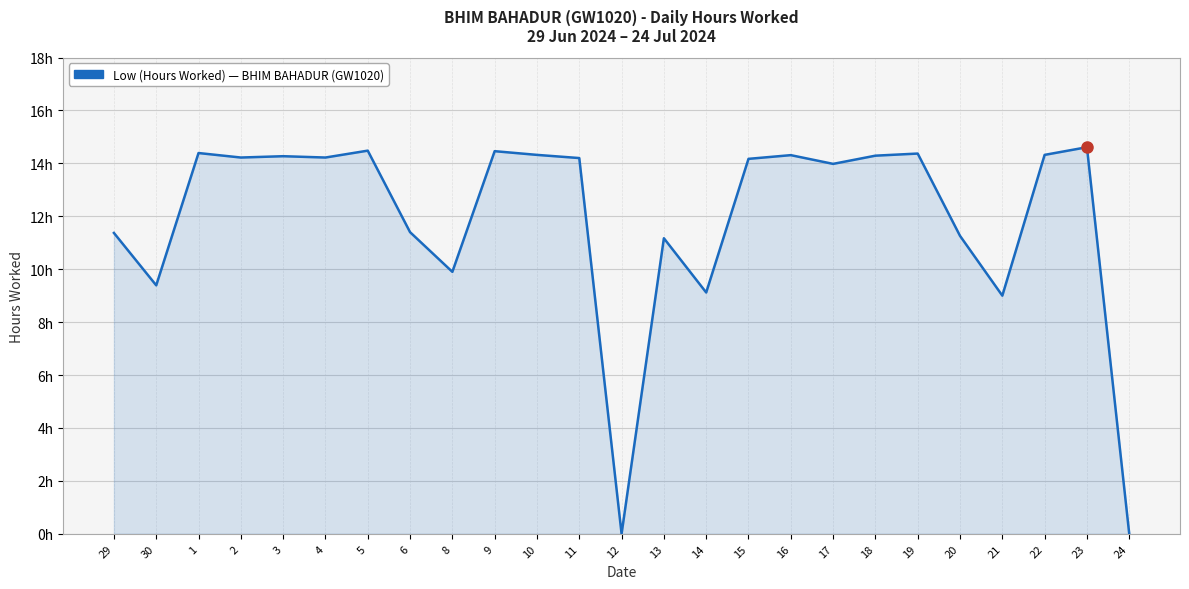

Is this an area chart (filled region under the line)?

Yes